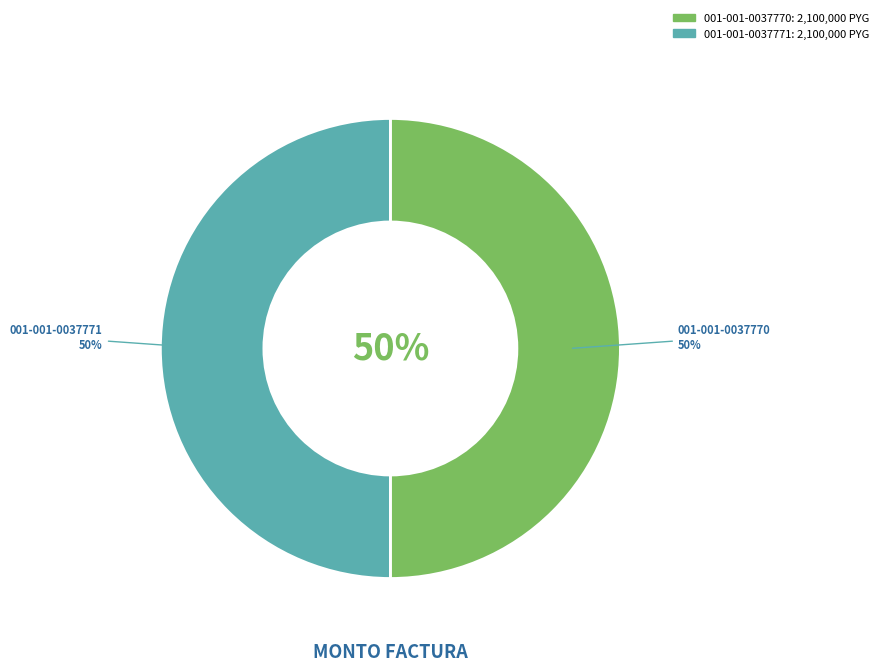

What is the total percentage of 001-001-0037771 and 001-001-0037770?

100.0%